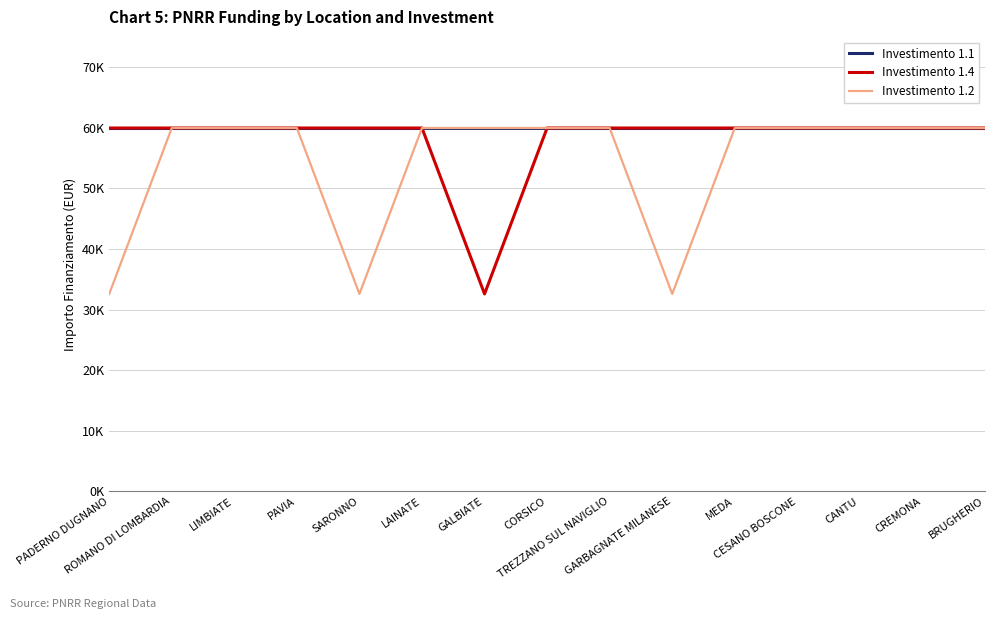

At which category is the sum across all series the highest?

ROMANO DI LOMBARDIA